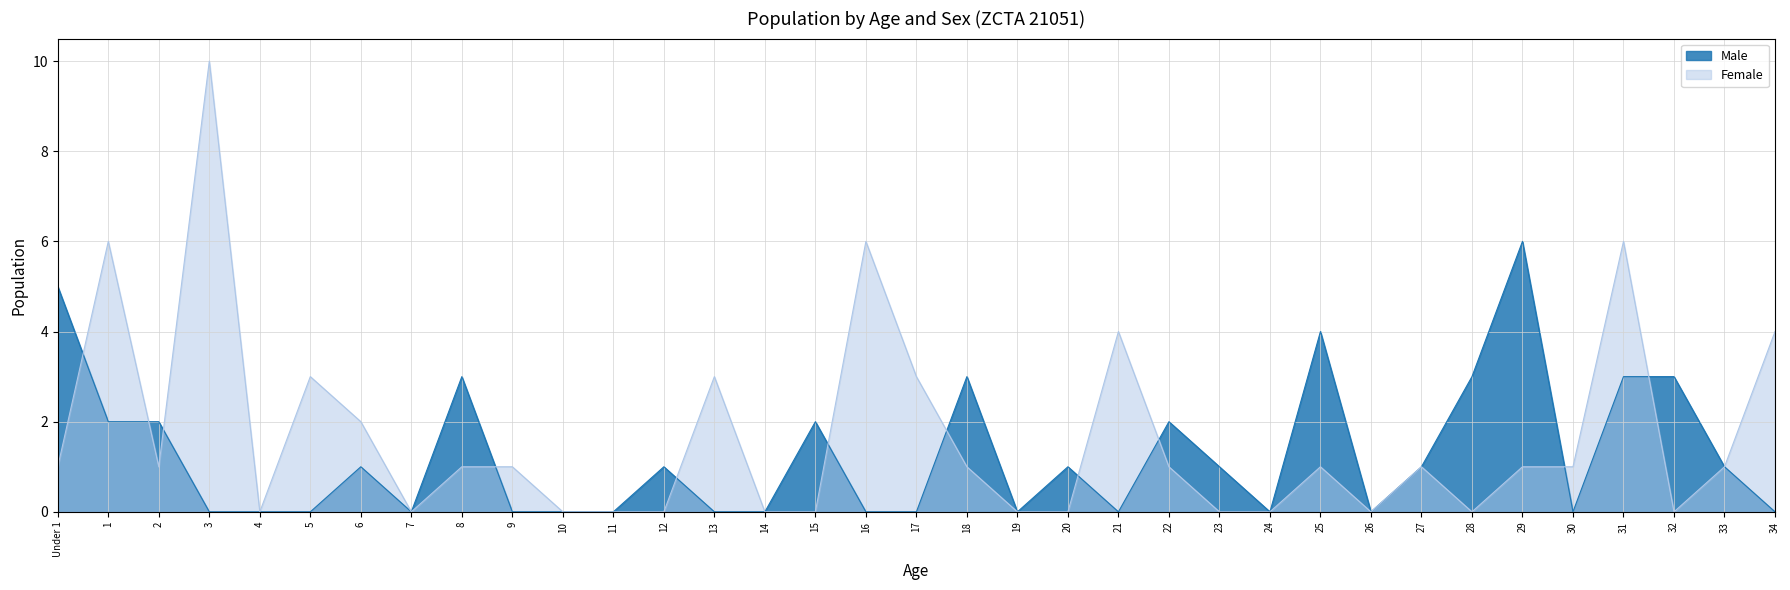

Which has a higher value, 21 or 3?

21